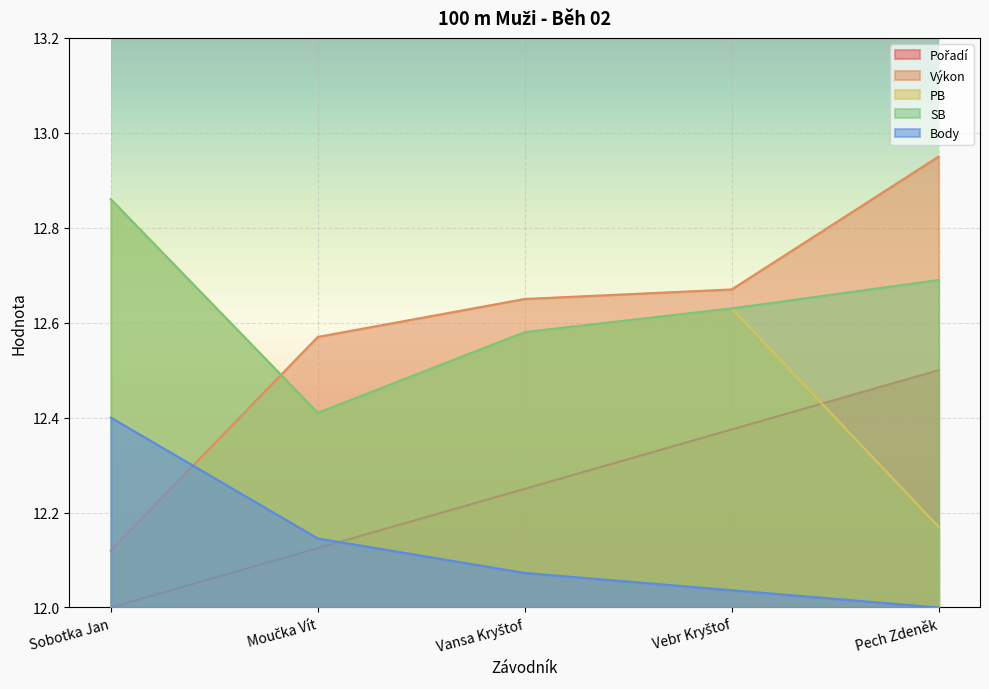

How many SB values are between 12 and 13?

5